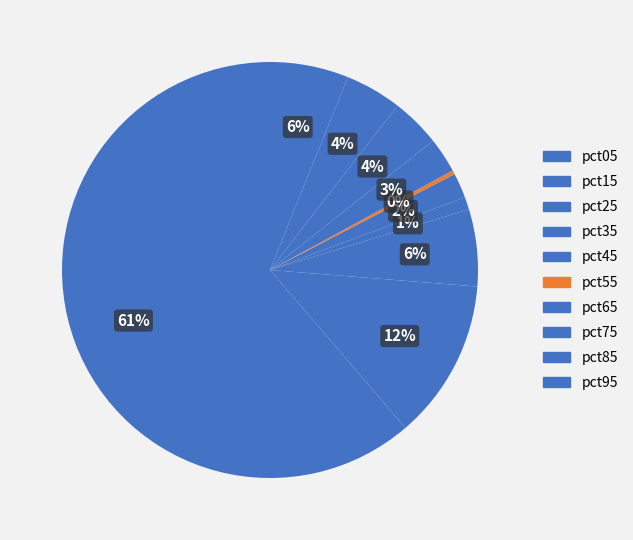

How many segments does this pie chart have?

10